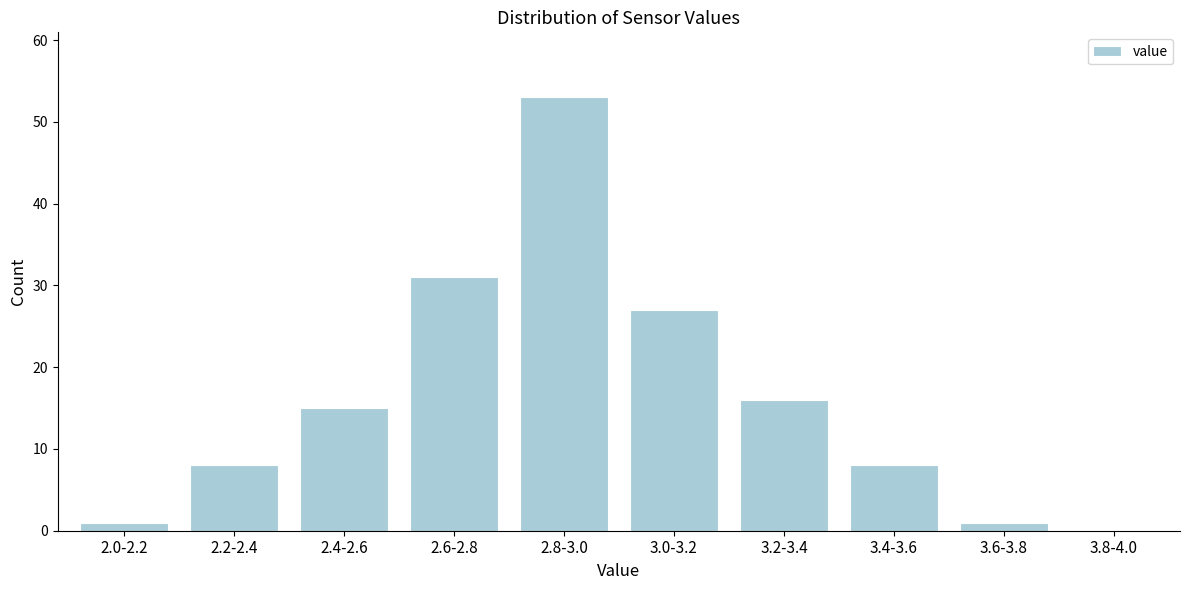

Reading left to right, extract all data points from this chart.

2.0-2.2=1	2.2-2.4=8	2.4-2.6=15	2.6-2.8=31	2.8-3.0=53	3.0-3.2=27	3.2-3.4=16	3.4-3.6=8	3.6-3.8=1	3.8-4.0=0